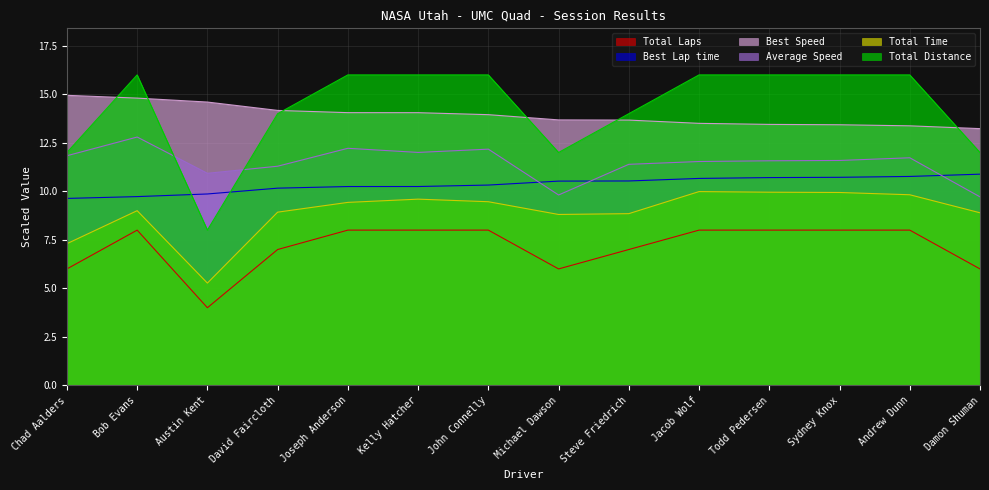

Does the chart display data point markers on the line(s)?

No